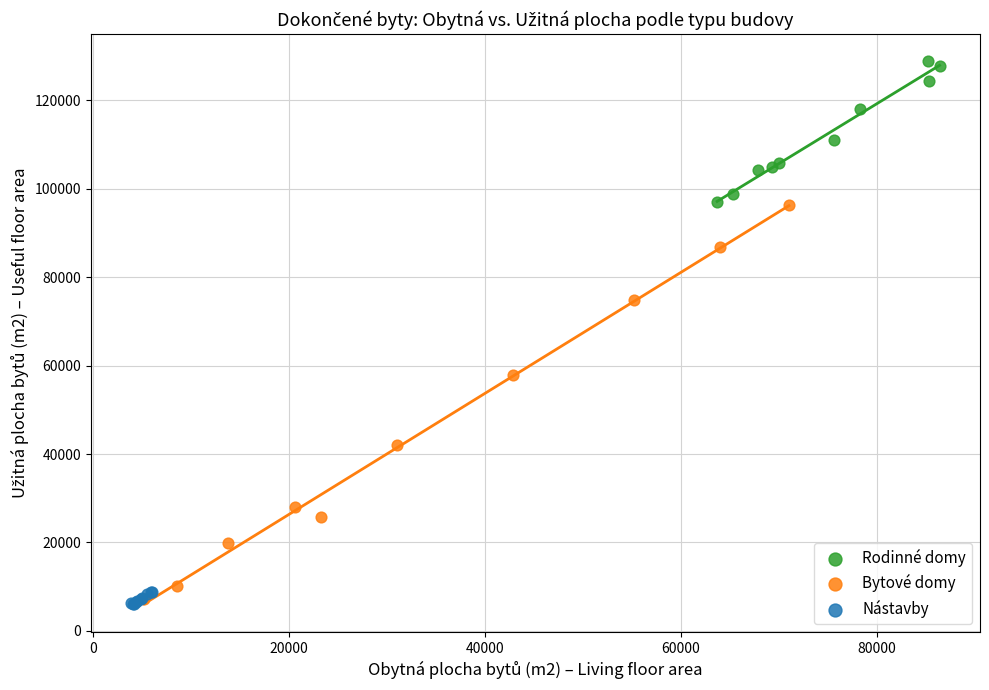

Which series has the largest Y range (max minus min)?

Bytové domy